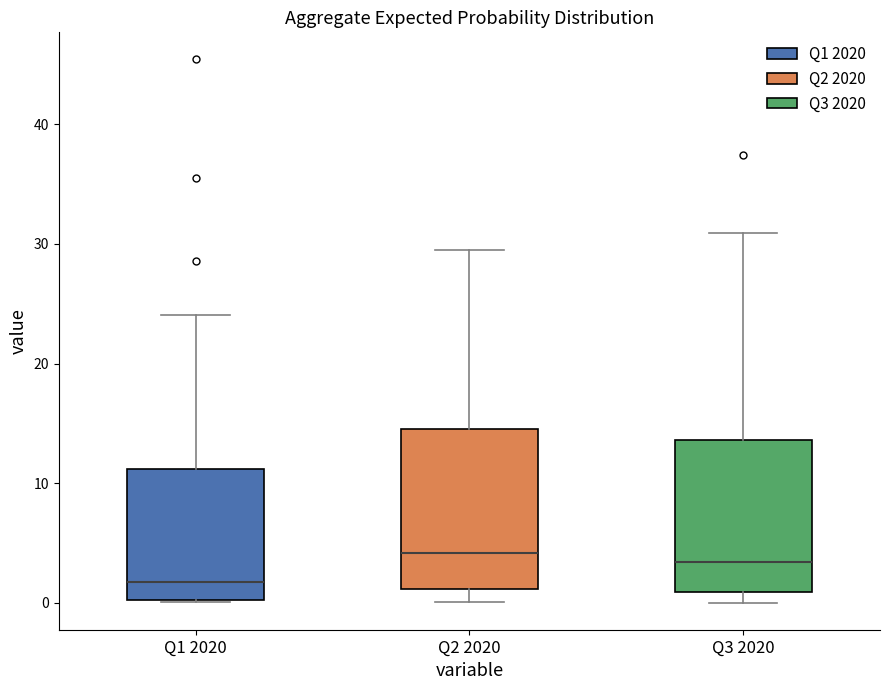

Where does the median line of the box for Q3 2020 sit on the y-axis? The values are not printed on the chart, so give them approximately, as read against the axis.

3